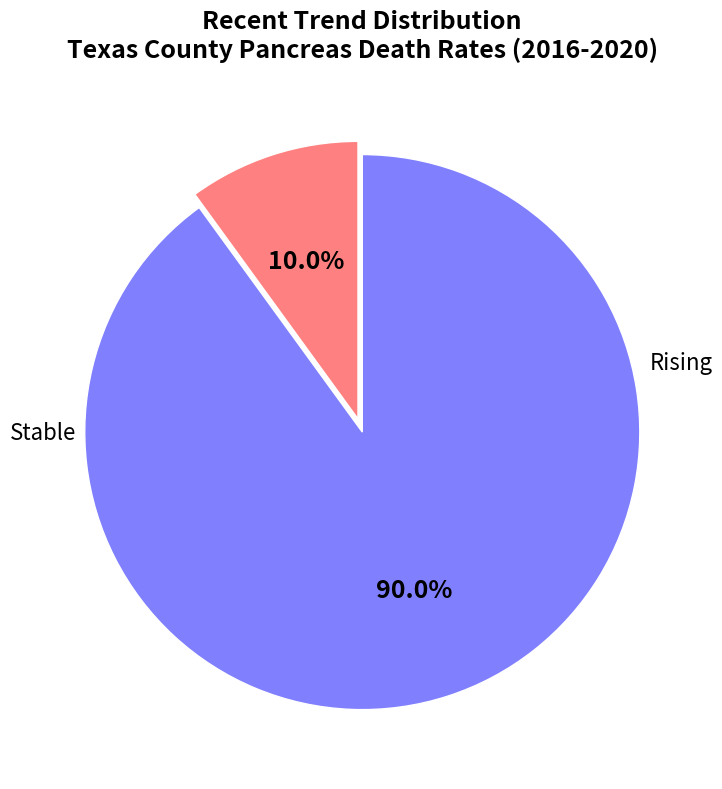

Is it true that Stable is 99% of the pie?

False